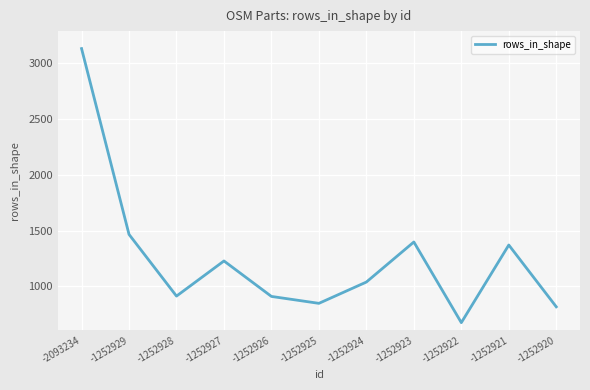

What is the greatest value displayed?

3132